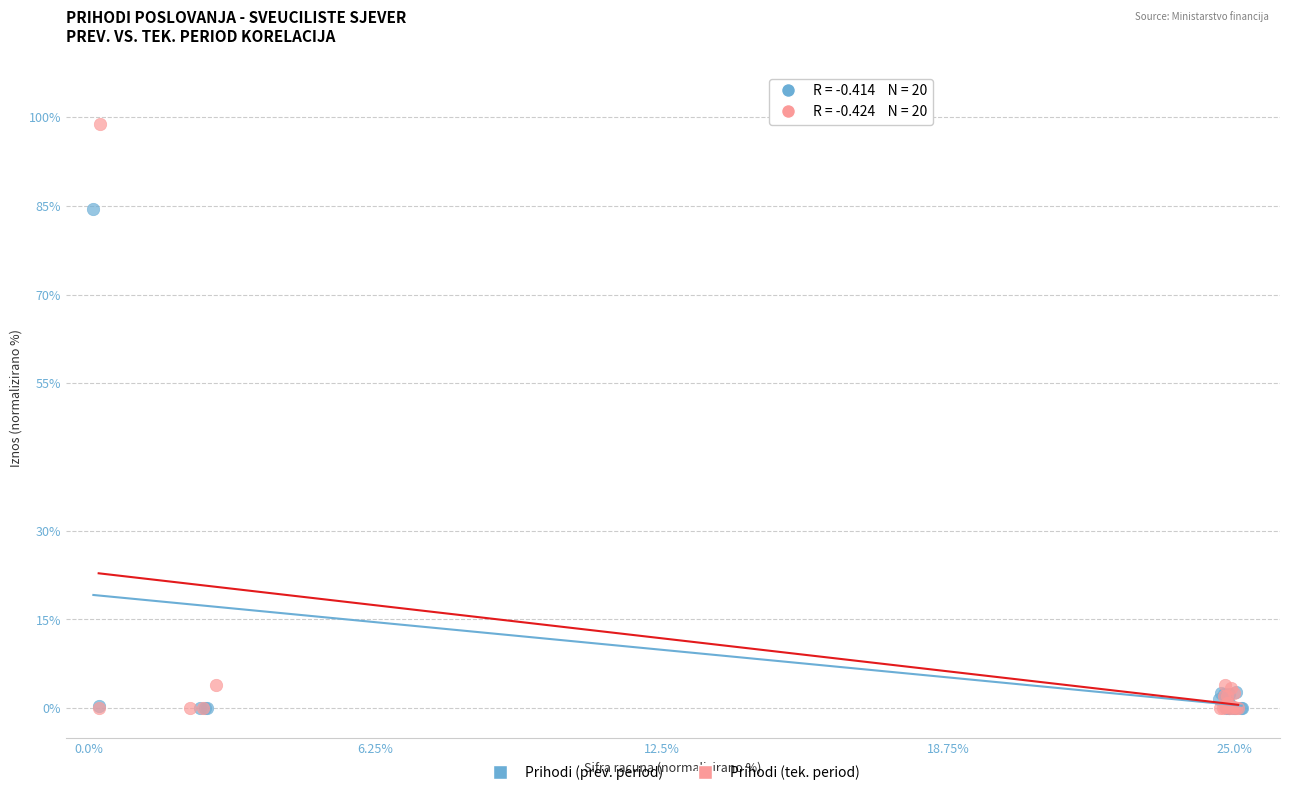

Which series has the largest Y range (max minus min)?

Prihodi (tek. period)